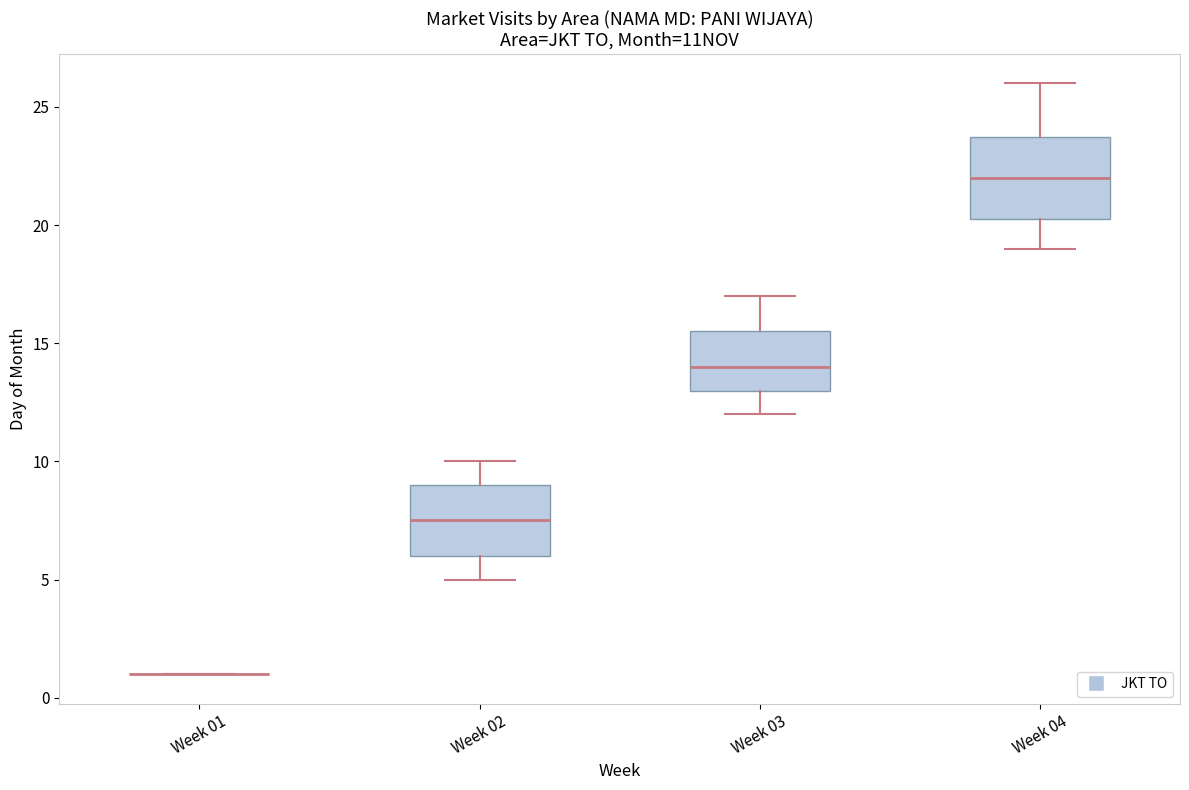

Reading left to right, read every box against the y-axis: the position of its median line, the range the box covers, and the ends of its whiskers. The values are not printed on the chart, so give them approximately, as read against the axis.

Week 01: box collapsed to a line at 1.0, whiskers 1.0 to 1.0
Week 02: median 7.5, box 6.0 to 9.0, whiskers 5.0 to 10.0
Week 03: median 14.0, box 13.0 to 15.5, whiskers 12.0 to 17.0
Week 04: median 22.0, box 20.5 to 24.0, whiskers 19.0 to 26.0